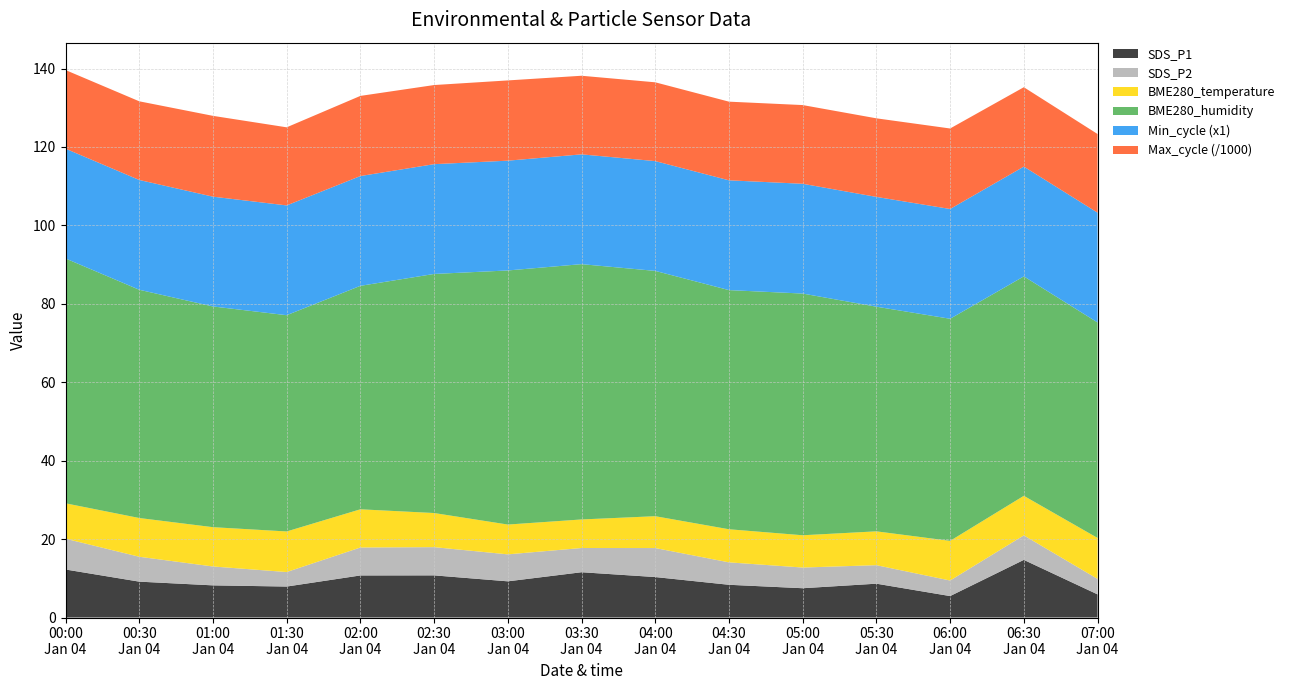

Reading left to right, what are all the values shown in this chart?

SDS_P1: 12.2	9.2	8.2	7.9	10.7	10.8	9.2	11.6	10.3	8.3	7.5	8.6	5.5	14.7	5.9
SDS_P2: 7.8	6.3	4.8	3.7	7.1	7.2	6.9	6.2	7.4	5.7	5.3	4.7	4.0	6.2	4.0
BME280_temperature: 9.0	9.9	10.0	10.3	9.7	8.7	7.6	7.3	8.1	8.4	8.2	8.6	10.1	10.1	10.4
BME280_humidity: 62.4	58.2	56.3	55.1	57.0	61.0	64.8	65.1	62.6	61.0	61.6	57.3	56.6	56.0	55.0
Min_cycle: 28.0	28.0	28.0	28.0	28.0	28.0	28.0	28.0	28.0	28.0	28.0	28.0	28.0	28.0	28.0
Max_cycle: 20053.0	20061.0	20610.0	19916.0	20439.0	20178.0	20466.0	20047.0	20095.0	20060.0	20070.0	20040.0	20528.0	20241.0	20061.0